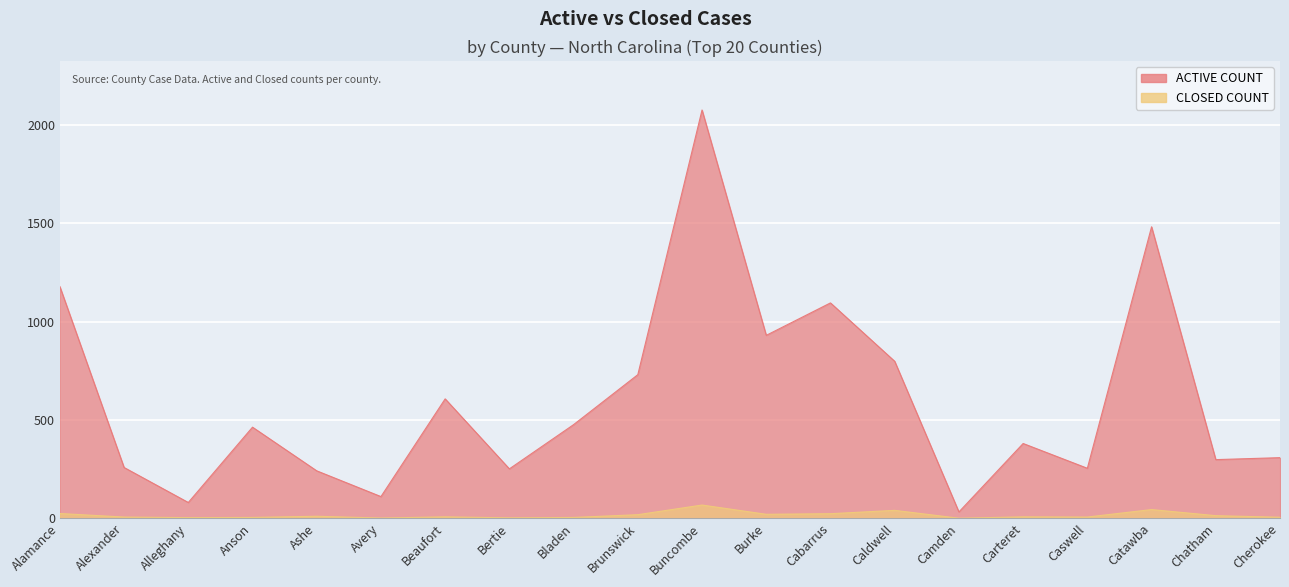

What is the difference between the maximum and minimum values in the ACTIVE COUNT series?

2044